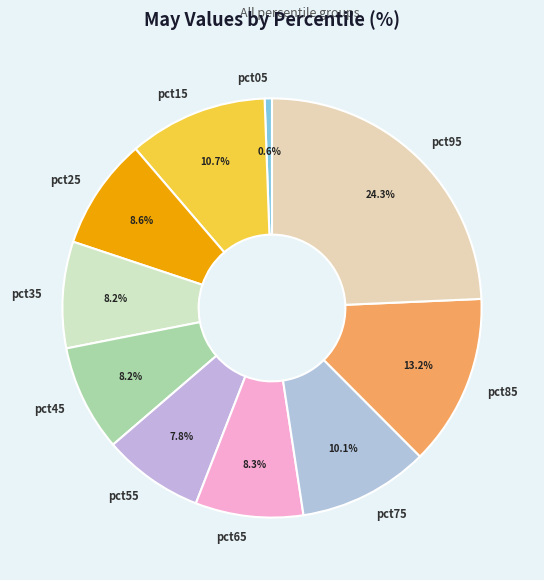

How many segments does this pie chart have?

10